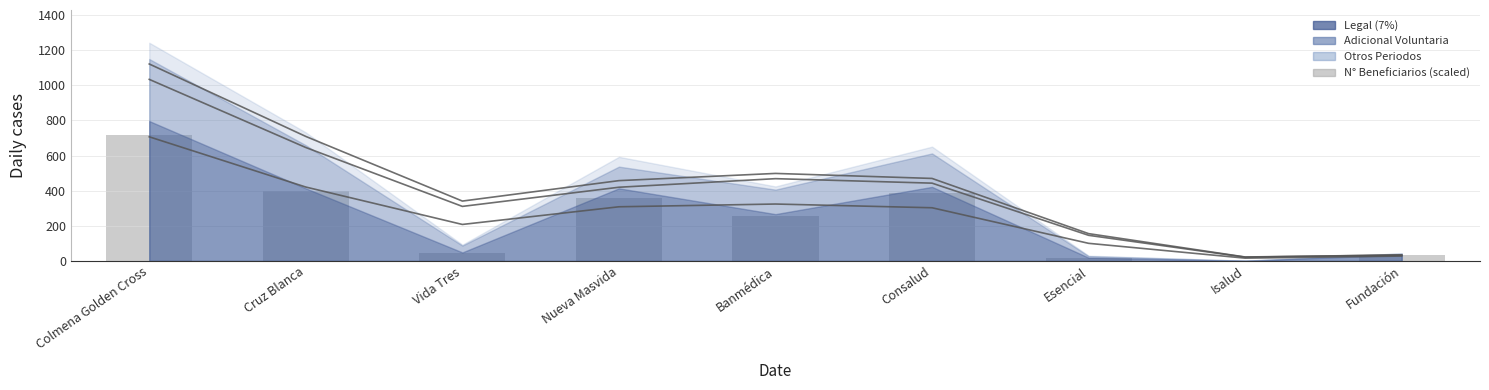

The value at Cruz Blanca is 205.7. True or false?

False